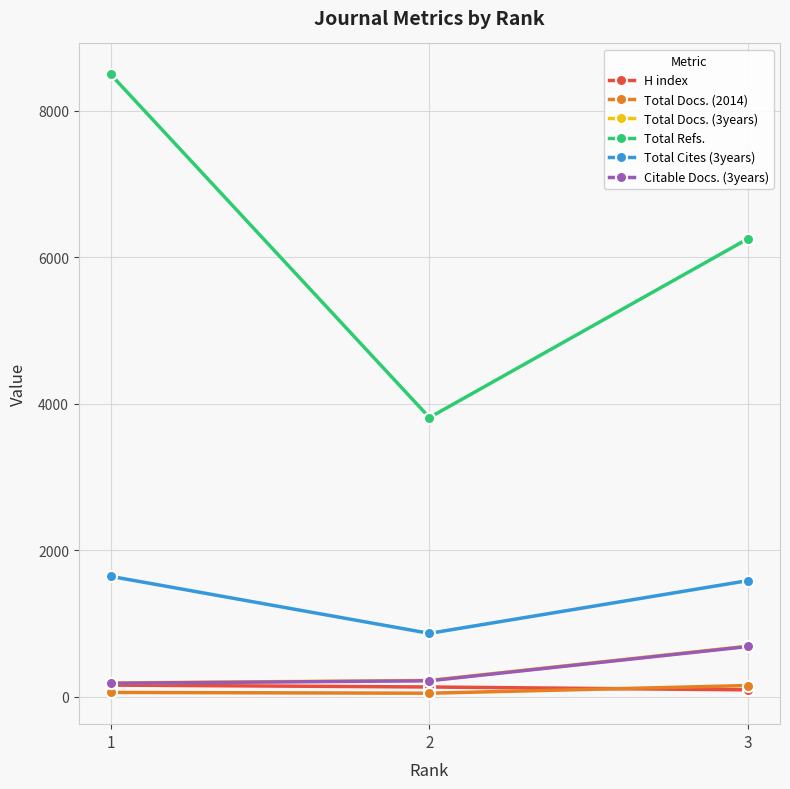

What is the maximum value for Total Refs.?

8496